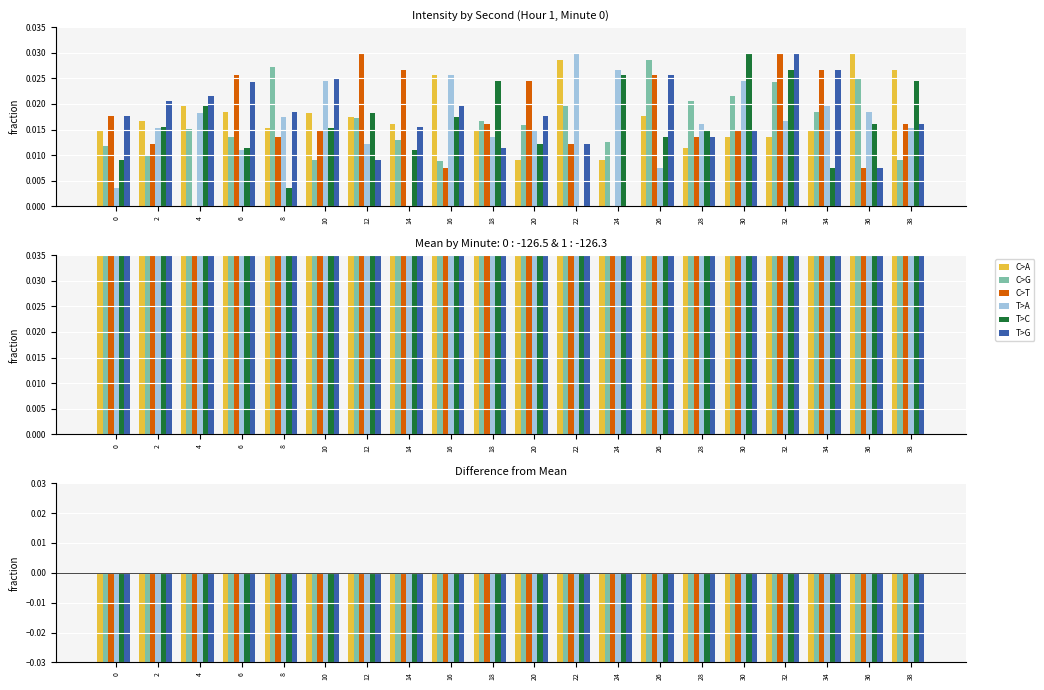

Which category has the lowest value in the C>A series?

20